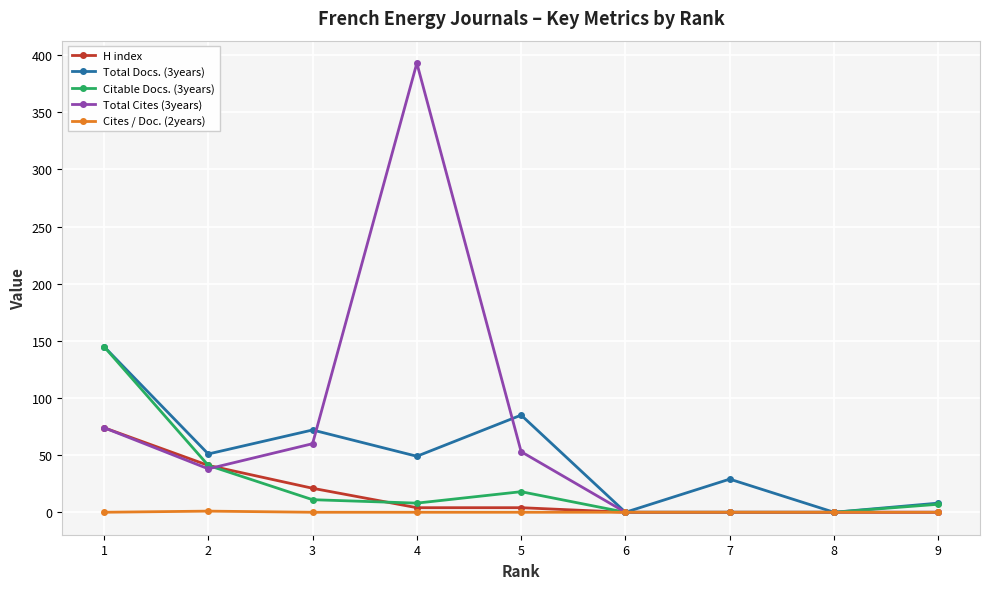

True or false: H index has a value of 4 at 5.

True